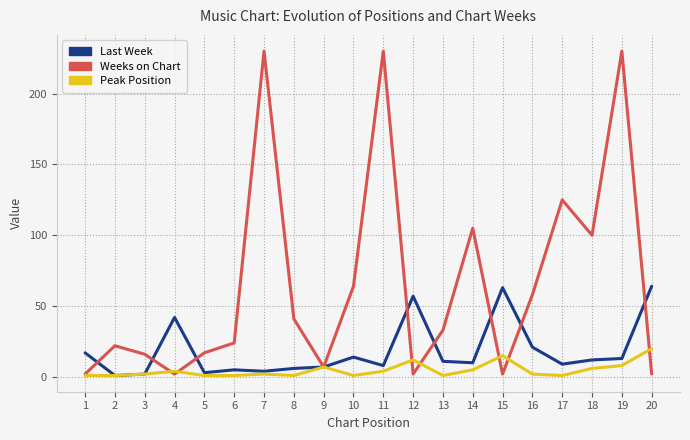

Which series has the largest range (max minus min)?

Weeks on Chart